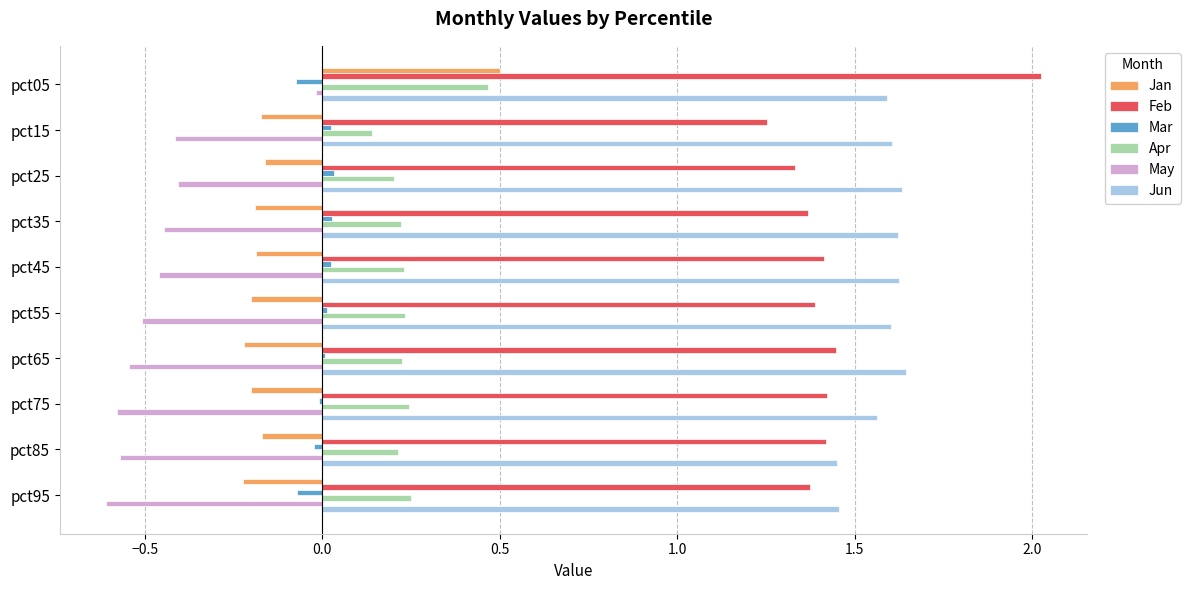

At which label is Feb closest to 1?

pct15